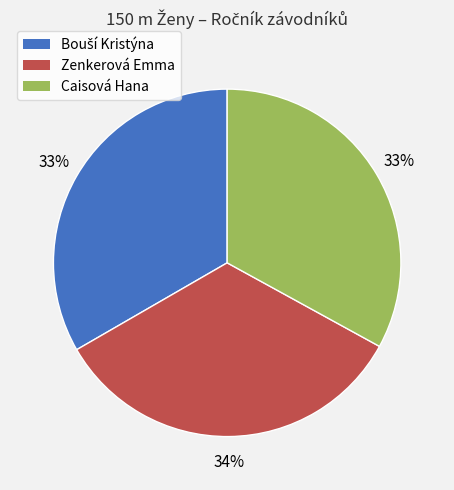

How many segments does this pie chart have?

3